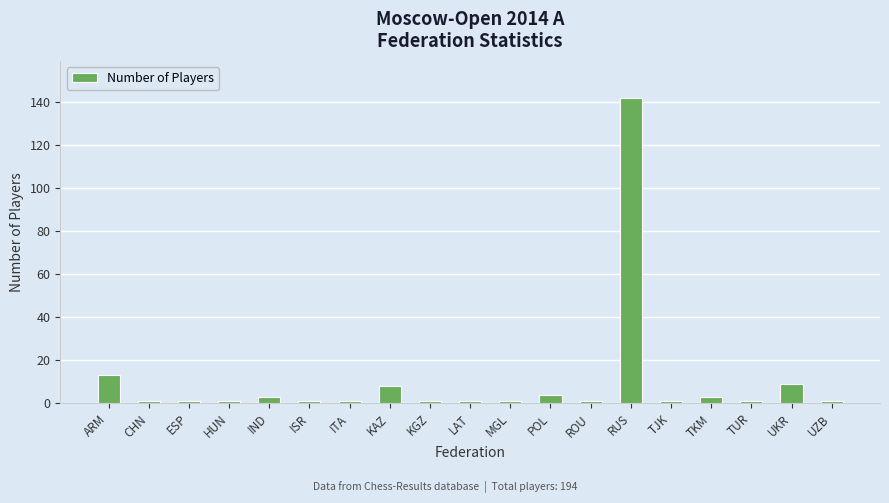

True or false: the data shows 13 at ARM.

True